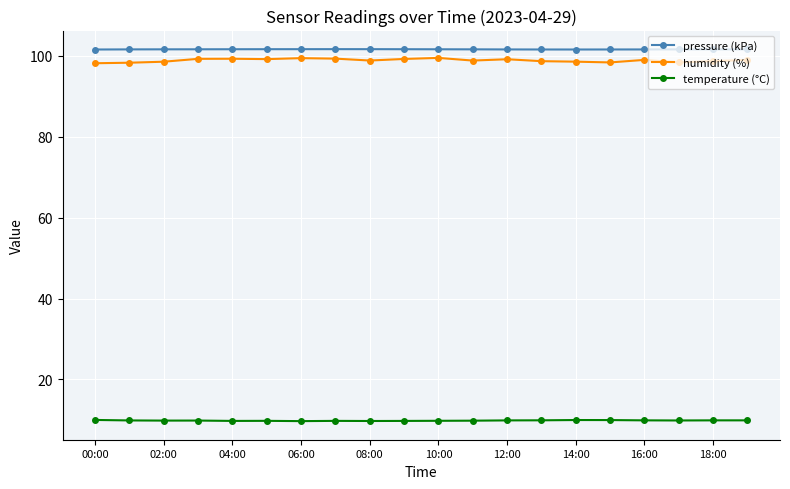

What are all the series names shown in the legend?

pressure (kPa), humidity (%), temperature (°C)